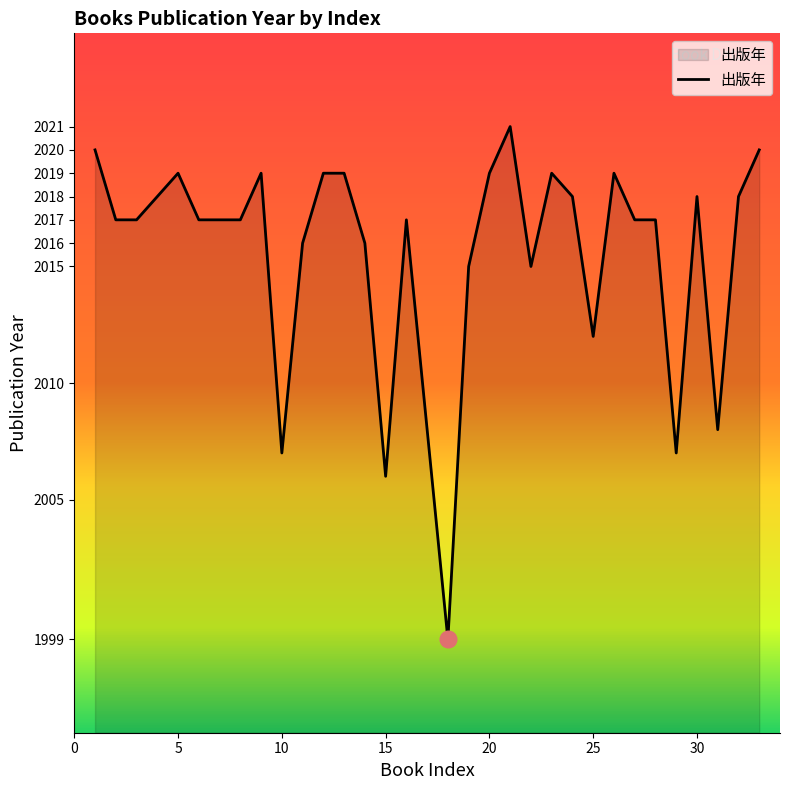

What is the average value?

2015